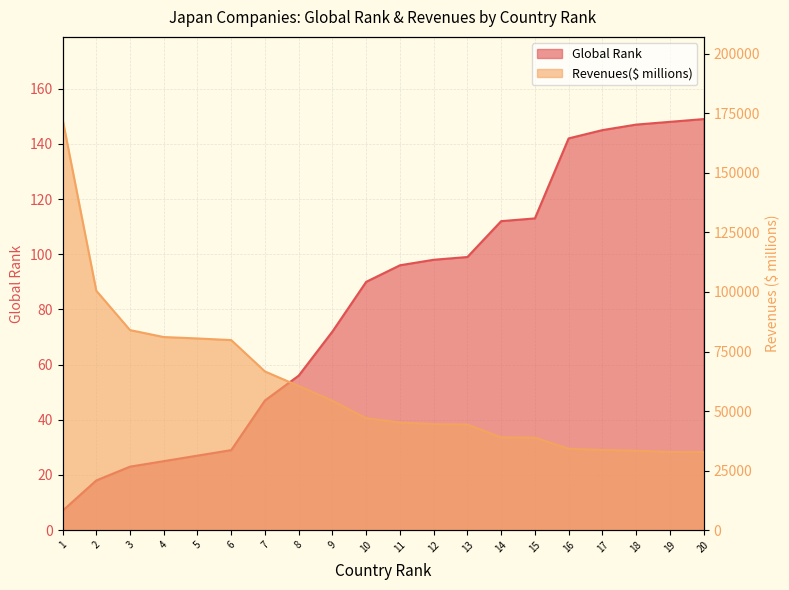

How many values in the Global Rank series exceed 96?

9